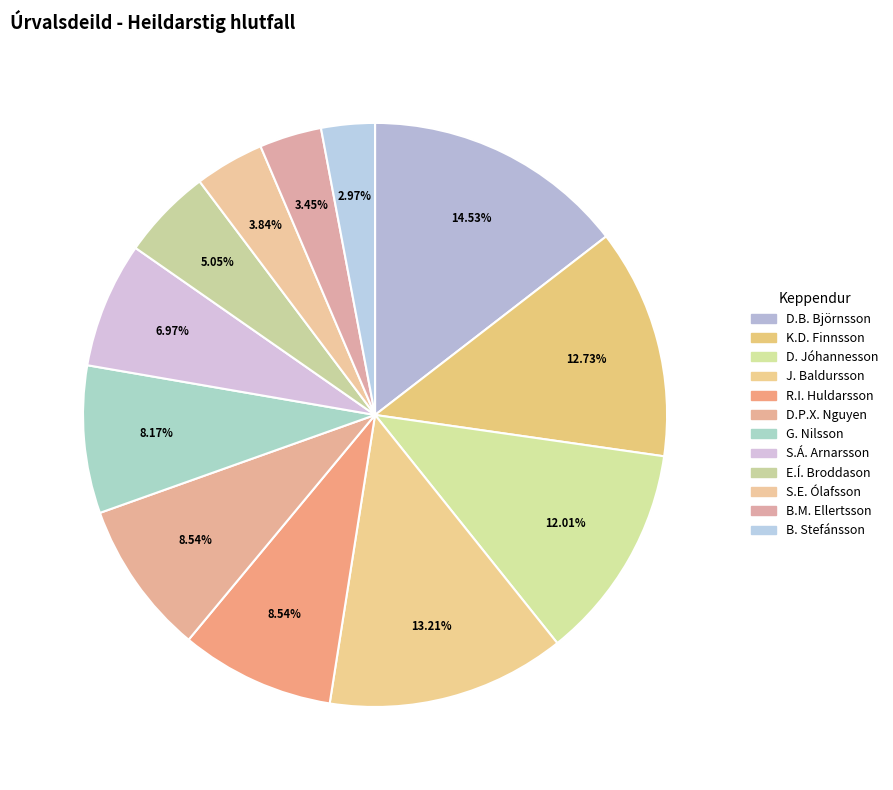

To the nearest percent, what is the difference between the largest and smallest slice percentages?

12%